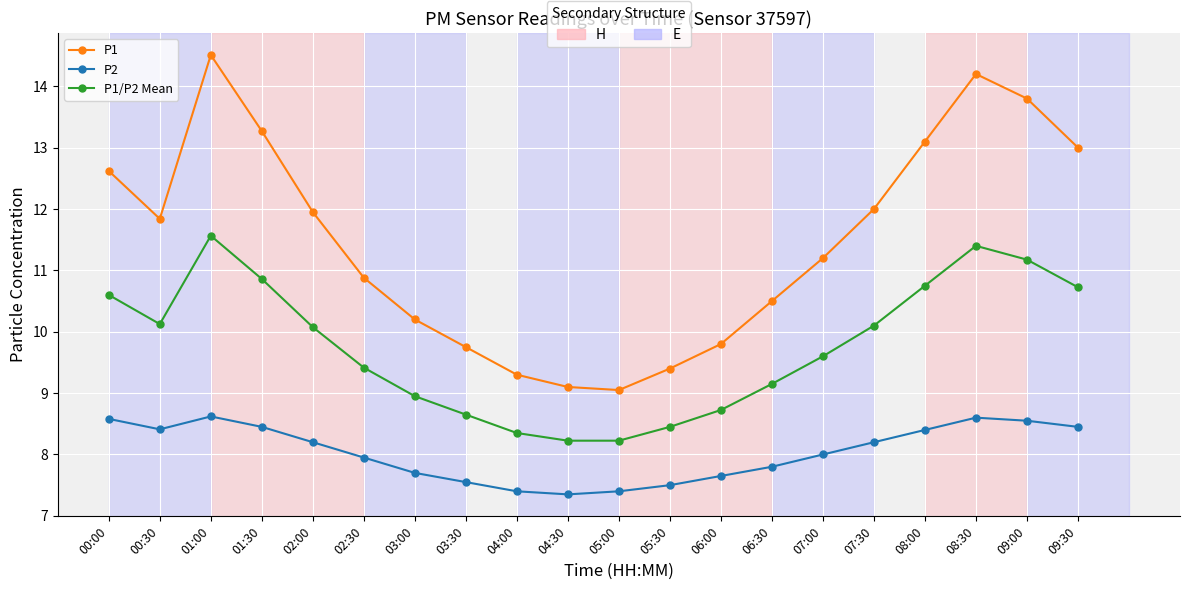

What are all the series names shown in the legend?

P1, P2, P1/P2 Mean